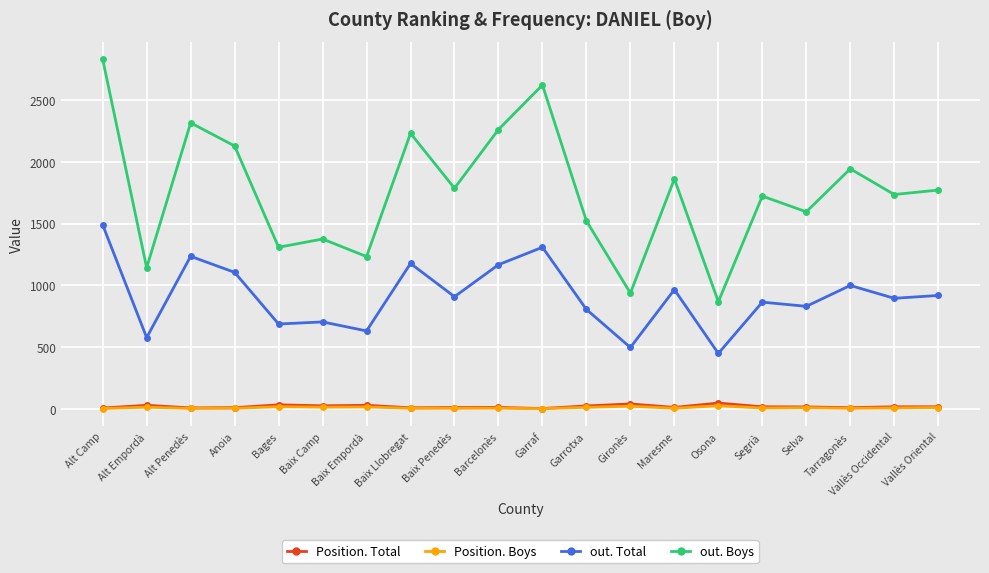

At how many categories does at least one series exceed 2652?

1